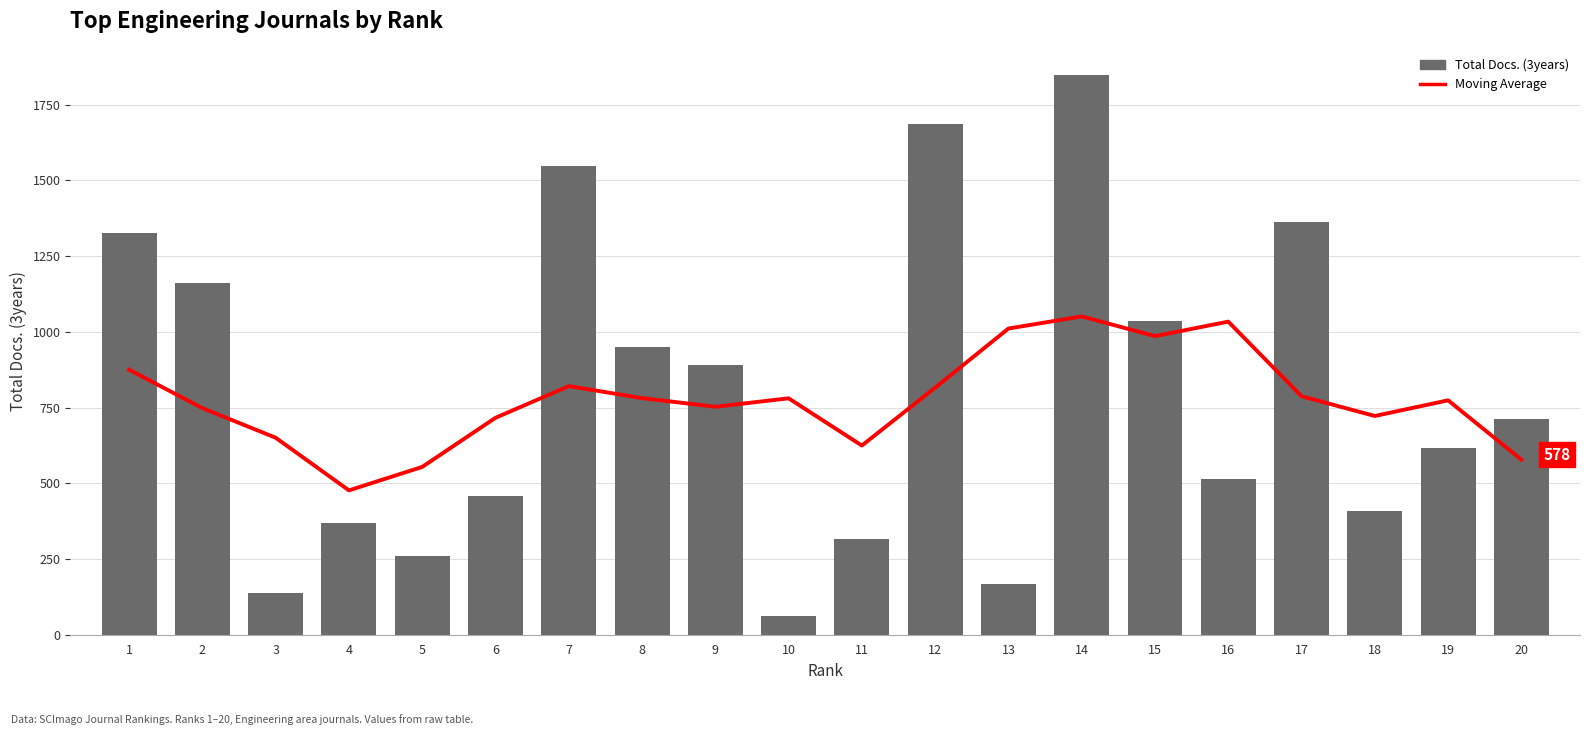

Rank the series by their maximum value, from lowest to highest.

Moving Average, Total Docs. (3years)